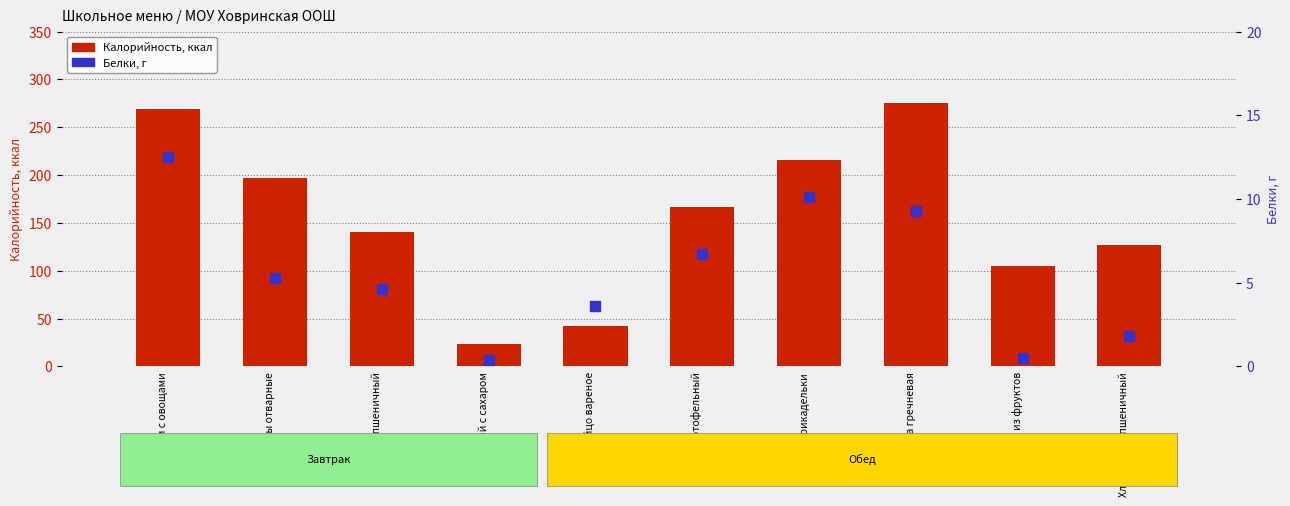

Which series has the largest Y range (max minus min)?

Калорийность